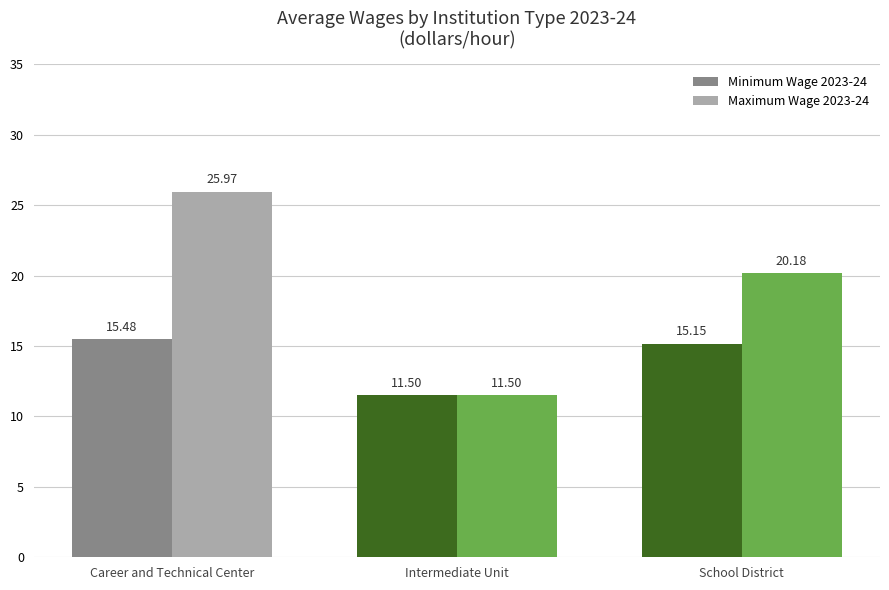

Reading right to left, extract all data points from this chart.

Minimum Wage 2023-24: School District=15.2	Intermediate Unit=11.5	Career and Technical Center=15.5
Maximum Wage 2023-24: School District=20.2	Intermediate Unit=11.5	Career and Technical Center=26.0